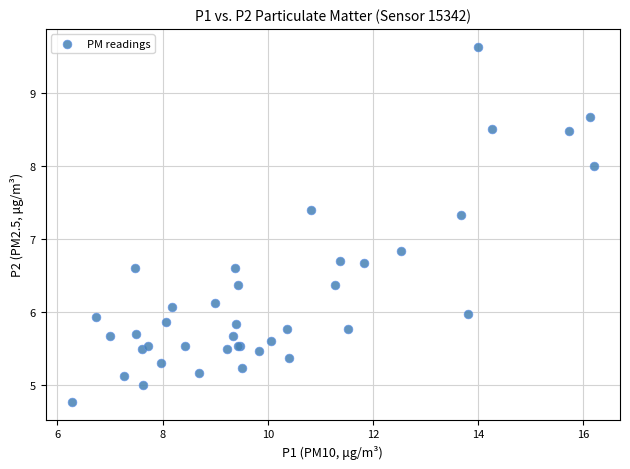

What Y value in the scatter plot is closest to 7?

6.8